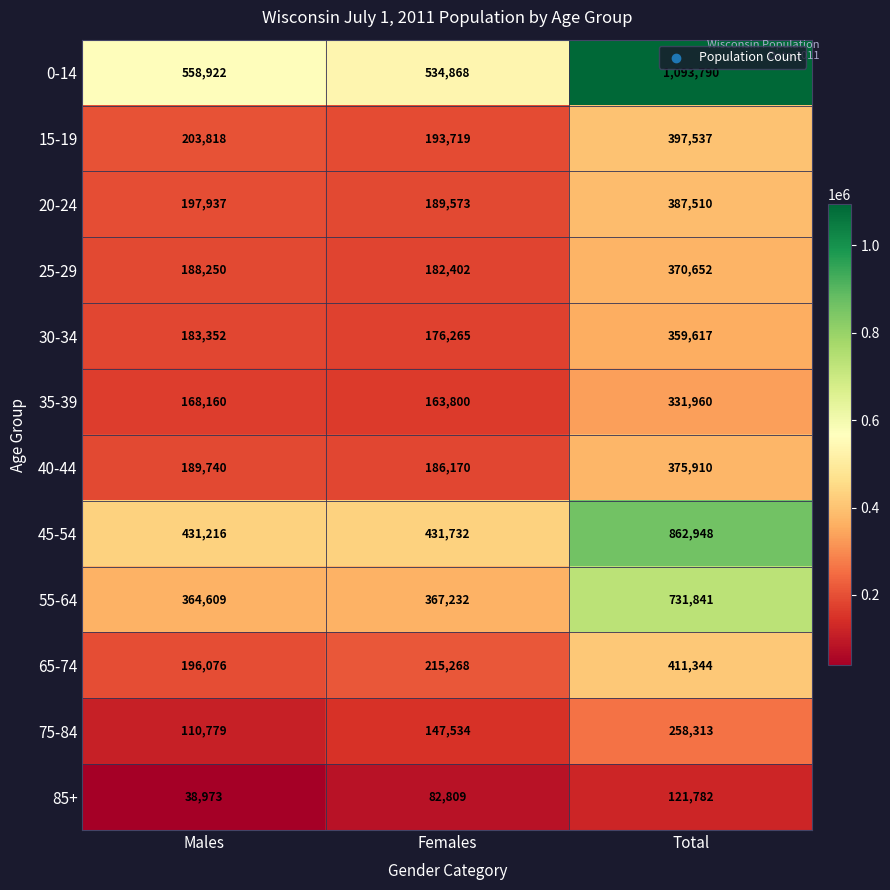

True or false: 65-74 has a value of 196076 at Males.

True